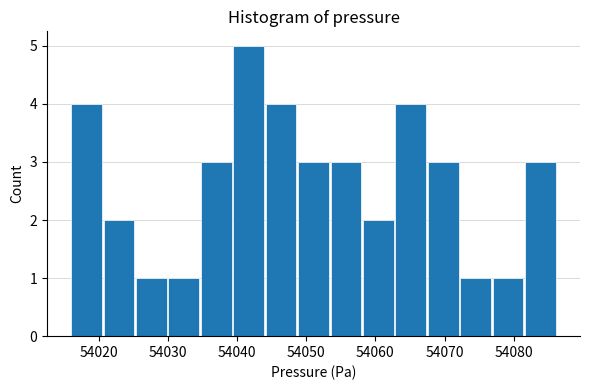

Reading left to right, transcribe this chart: for each bar, give the range it covers on the x-axis and its height. Neither the bar edges nor the heights are printed on the chart, so give them approximately, as read against the axes.

54016 to 54021: 4
54021 to 54025: 2
54025 to 54030: 1
54030 to 54035: 1
54035 to 54039: 3
54039 to 54044: 5
54044 to 54049: 4
54049 to 54054: 3
54054 to 54058: 3
54058 to 54063: 2
54063 to 54068: 4
54068 to 54072: 3
54072 to 54077: 1
54077 to 54082: 1
54082 to 54086: 3